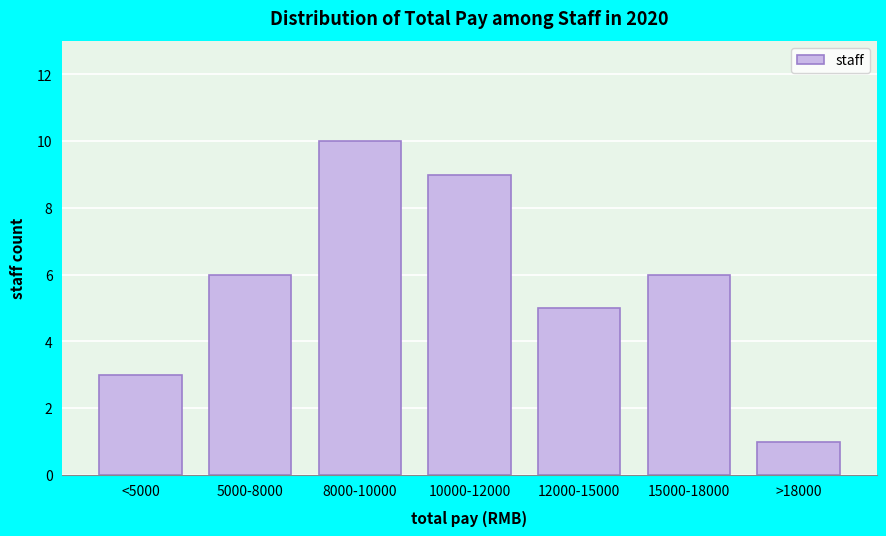

Reading left to right, list all the values displayed in this chart.

<5000=3	5000-8000=6	8000-10000=10	10000-12000=9	12000-15000=5	15000-18000=6	>18000=1